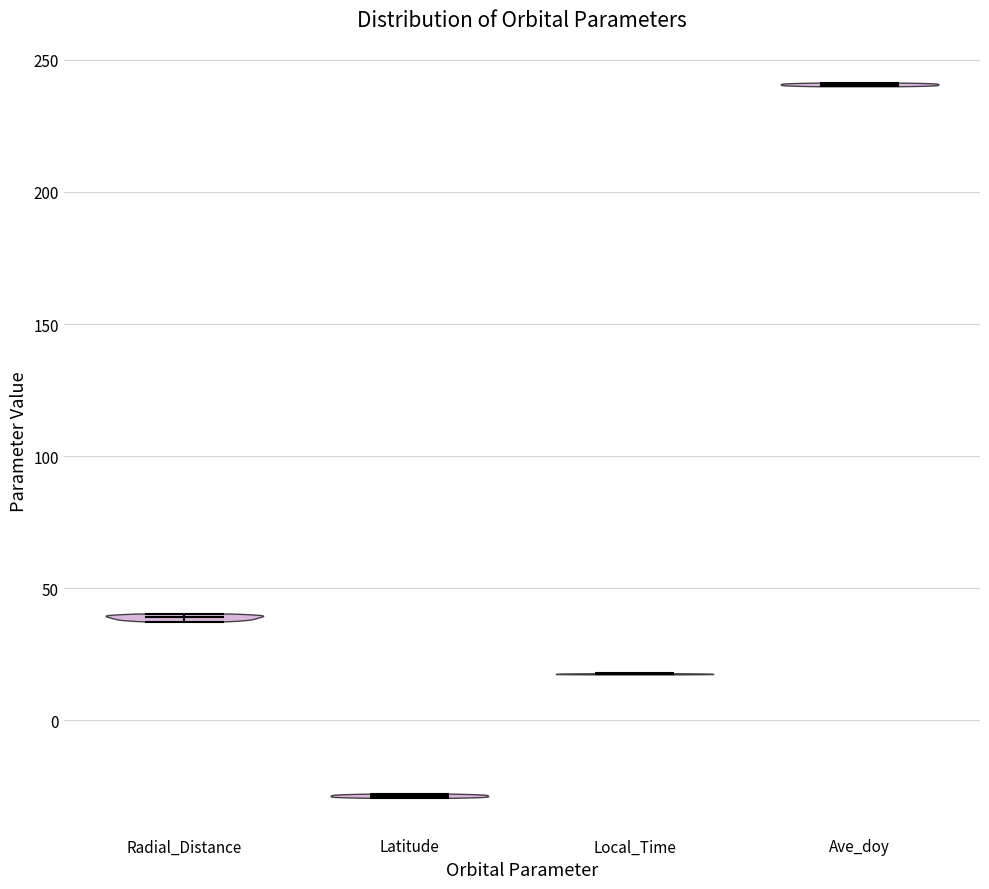

Reading left to right, read every violin against the y-axis: where its median line is, and the lowest and highest points it reaches. The values are not printed on the chart, so give them approximately, as read against the axis.

Radial_Distance: median line 40, lowest point 35, highest point 40
Latitude: median line -30, lowest point -30, highest point -30
Local_Time: median line 20, lowest point 15, highest point 20
Ave_doy: median line 240, lowest point 240, highest point 240